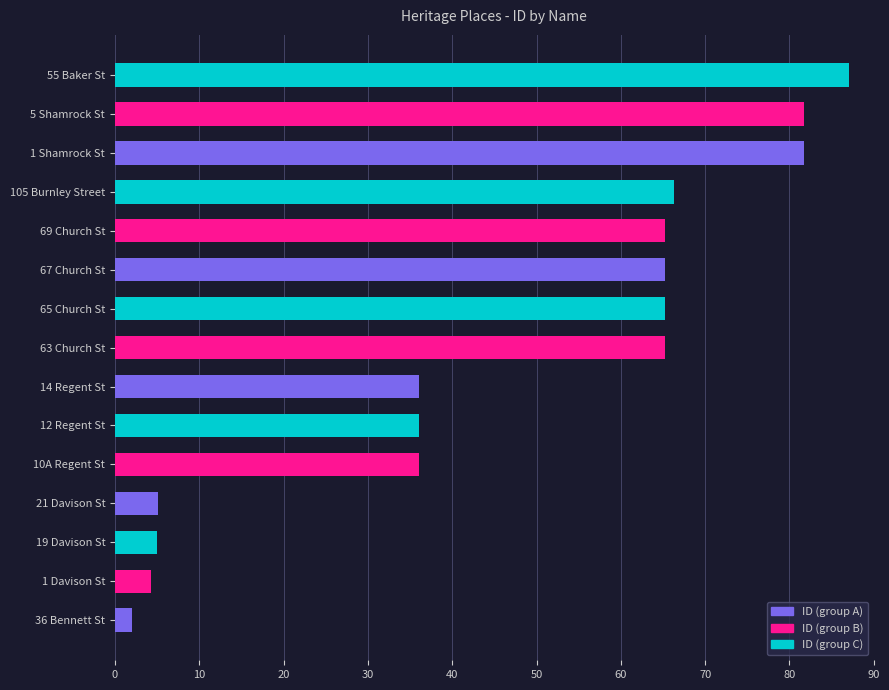

What is the sum of the values at 55 Baker St and 5 Shamrock St?

168.8